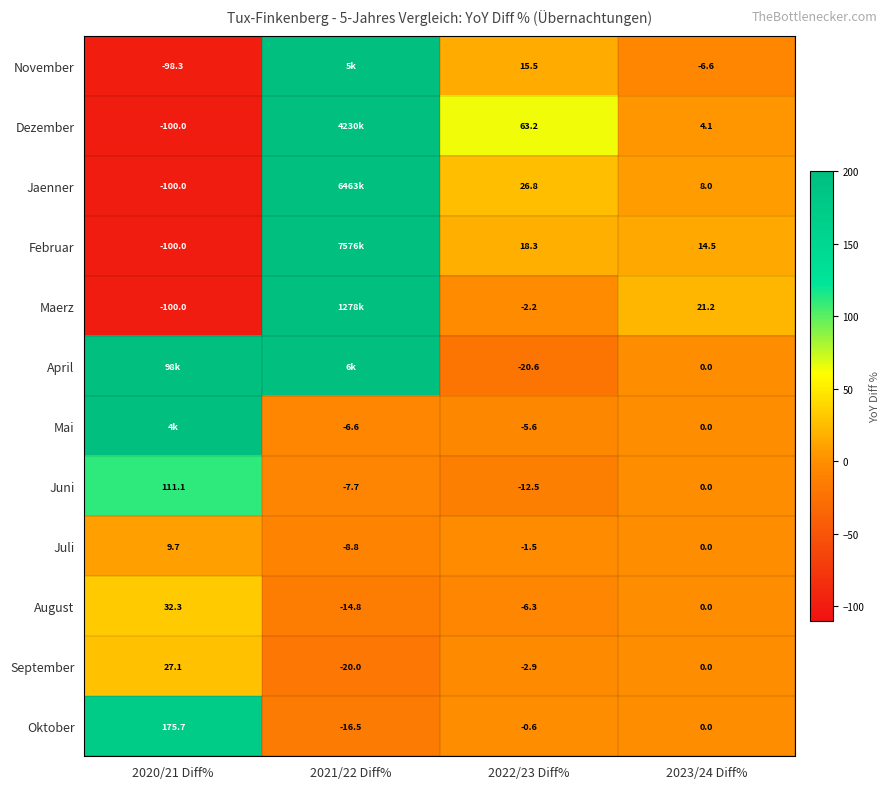

At how many categories does at least one series exceed -66?

4